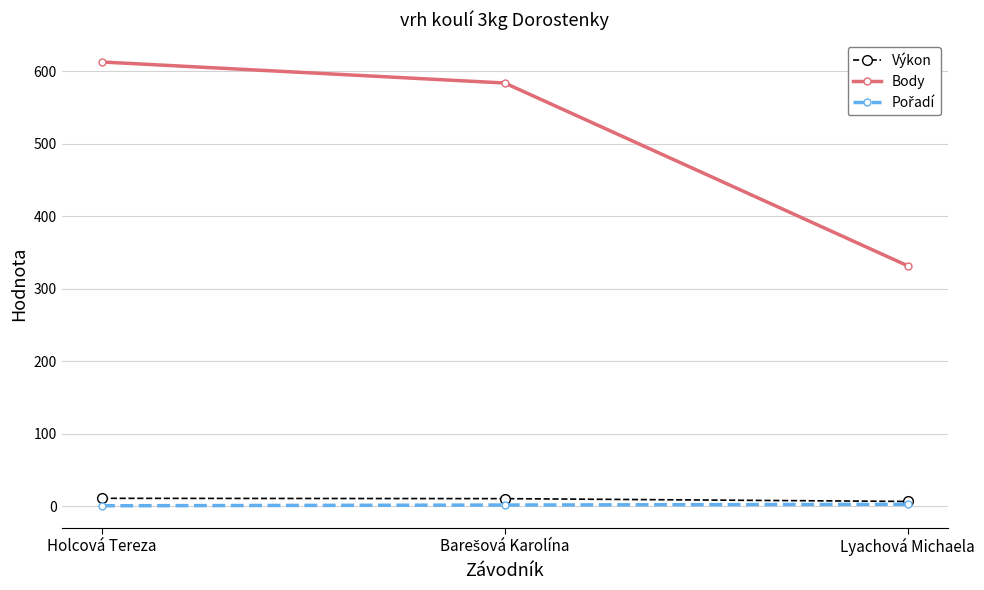

Which series has the largest total across all categories?

Body